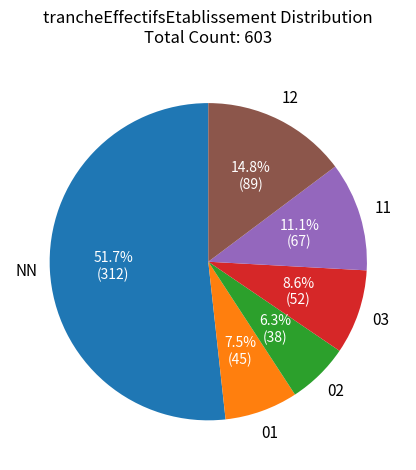

Does any single category account for the majority?

Yes